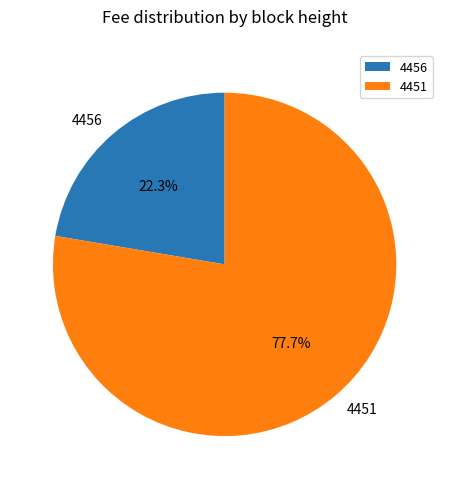

Which category has the biggest portion of the pie?

4451